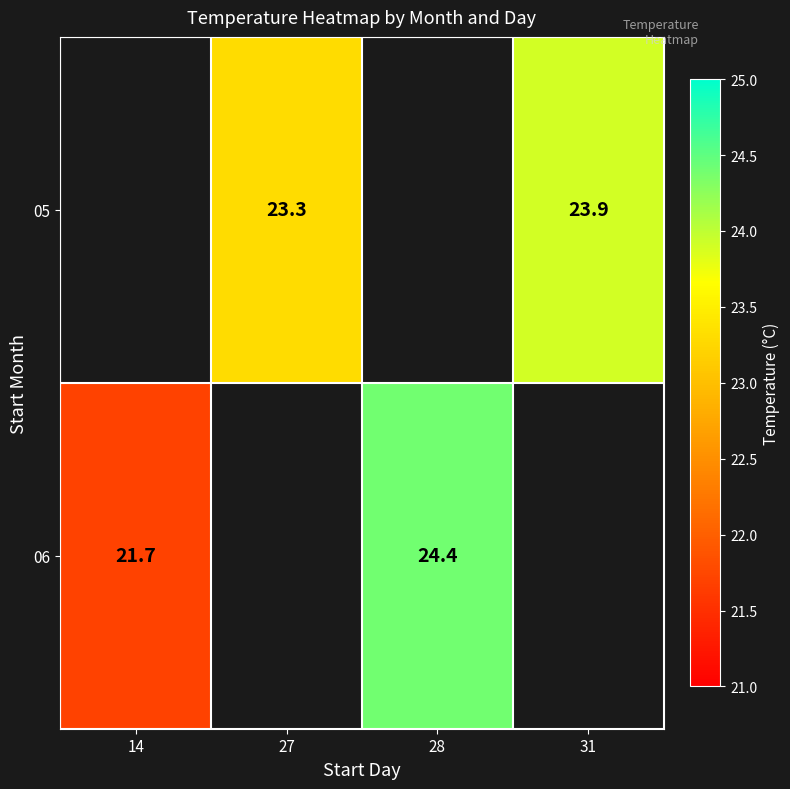

How many categories are shown in the chart?

4